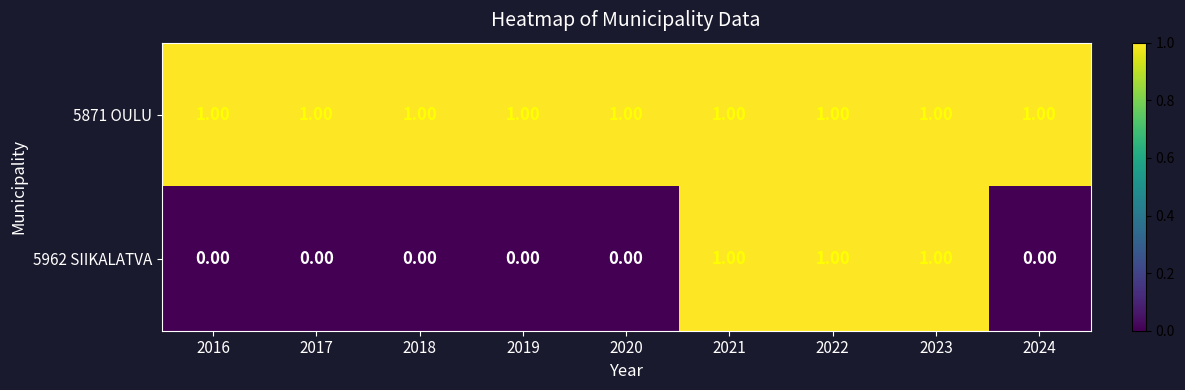

At 2016, list the series in order from smallest to largest.

5962 SIIKALATVA, 5871 OULU